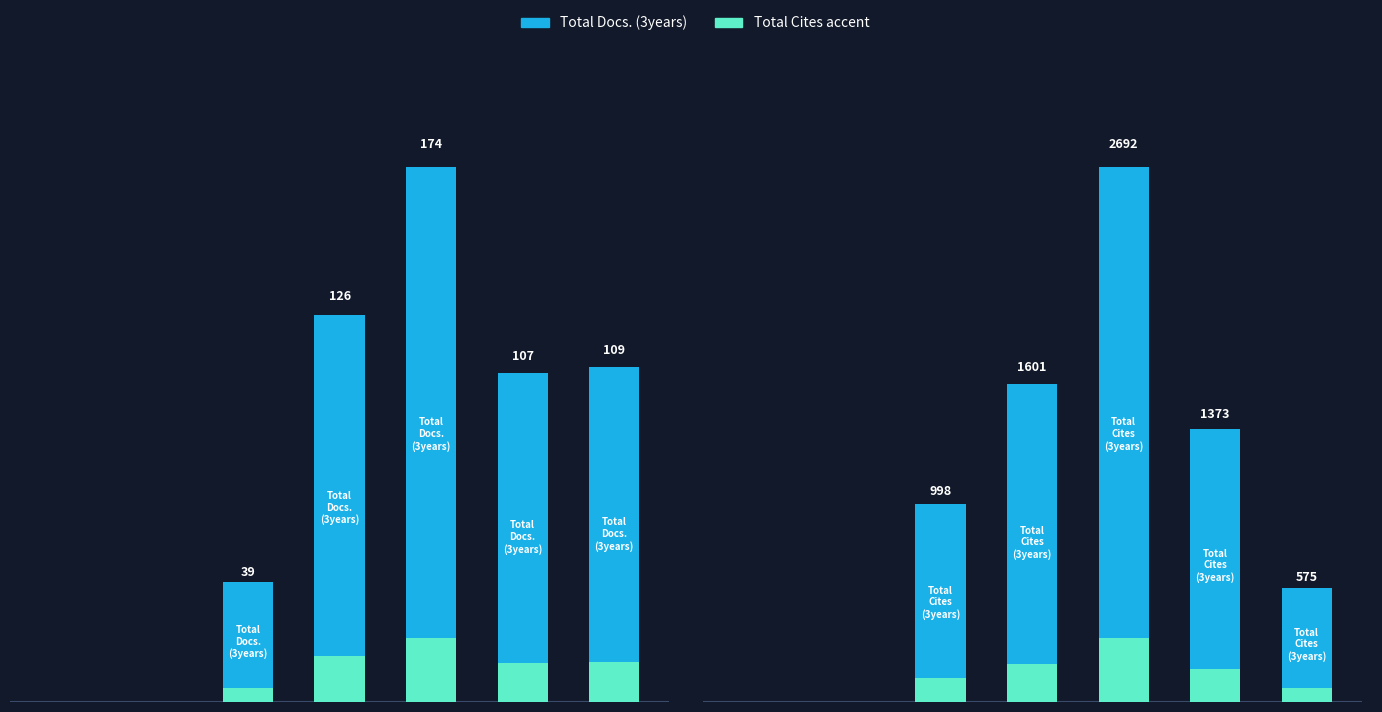

What is the maximum value for Total Docs. (3years)?

174.0